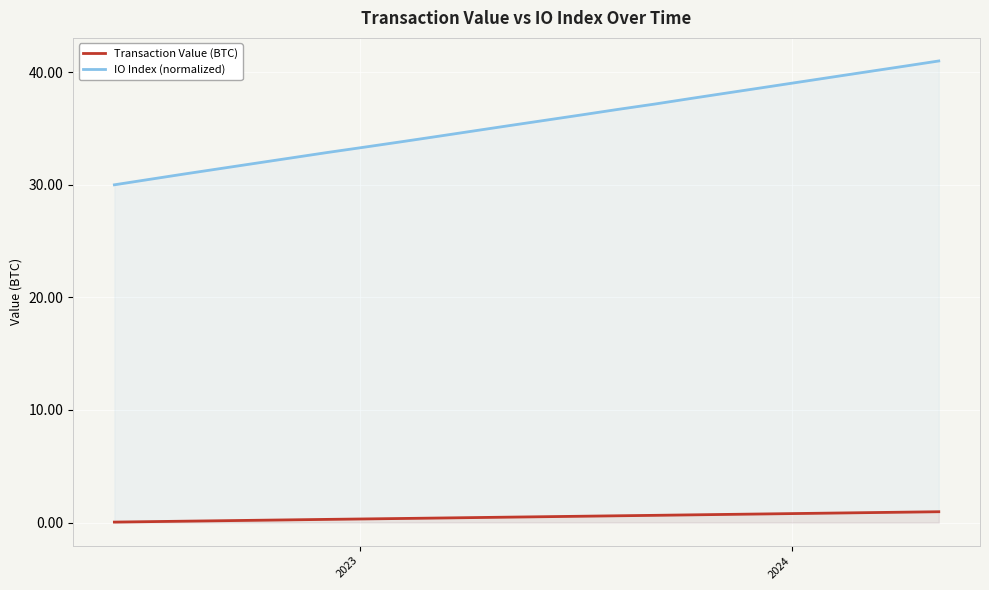

What is the average value of the Transaction Value (BTC) series?

0.5